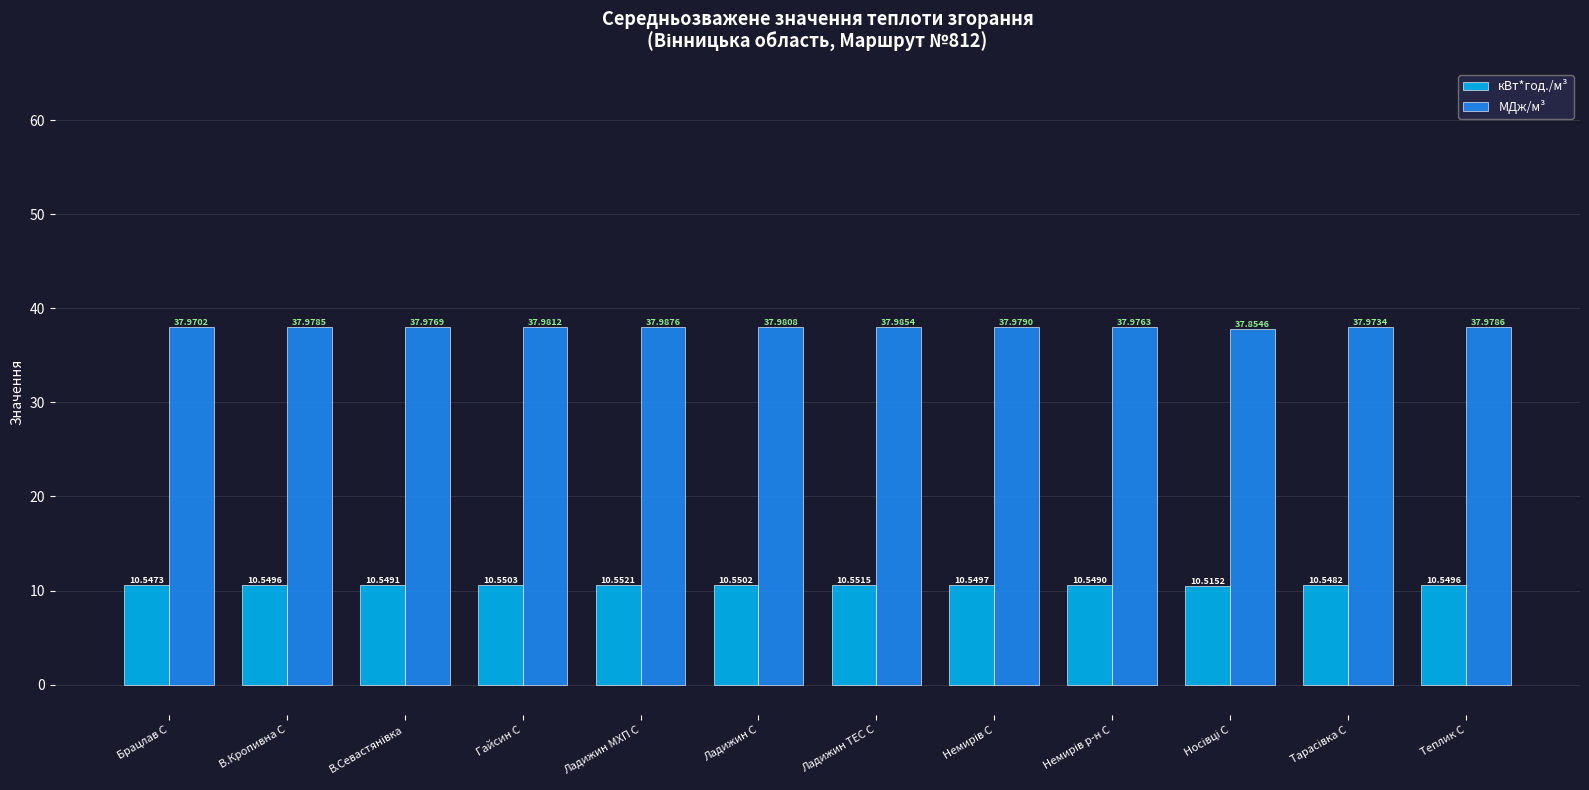

Reading left to right, extract all data points from this chart.

кВт*год./м³: 10.5	10.5	10.5	10.6	10.6	10.6	10.6	10.5	10.5	10.5	10.5	10.5
МДж/м³: 38.0	38.0	38.0	38.0	38.0	38.0	38.0	38.0	38.0	37.9	38.0	38.0